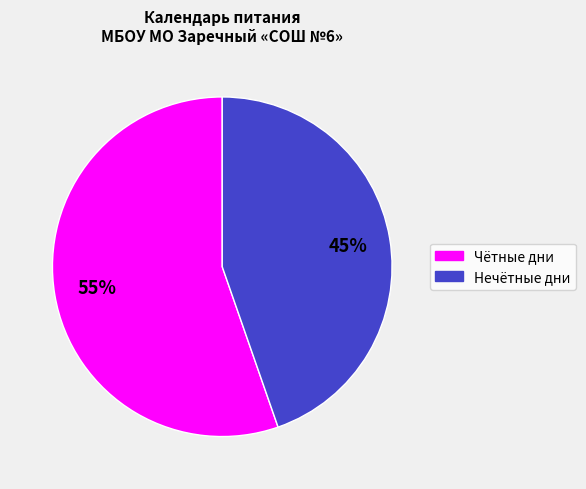

Is there a majority slice in this chart?

Yes